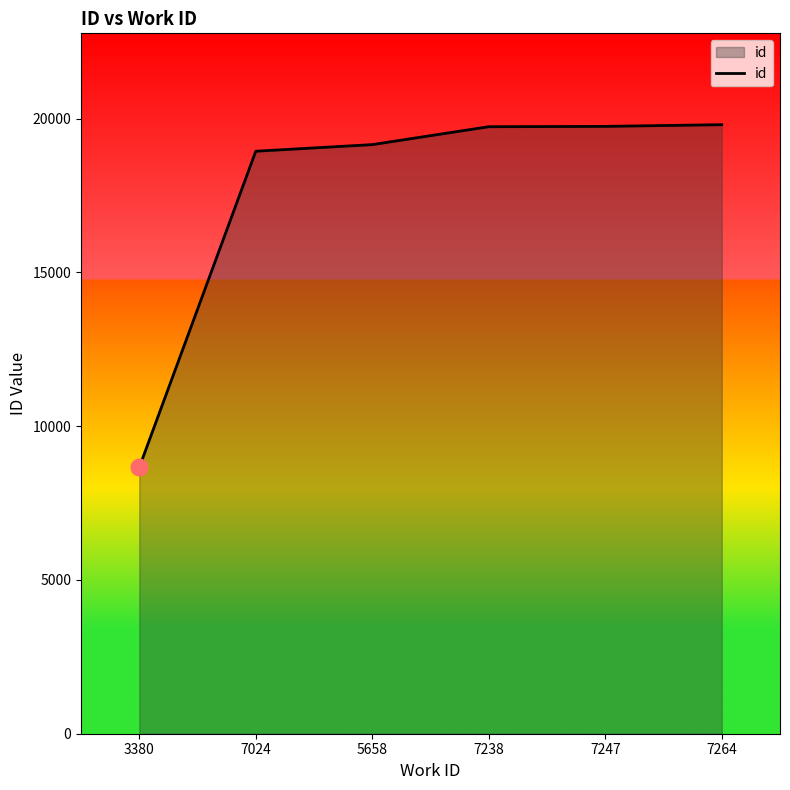

True or false: the data shows 7182 at 7024.

False